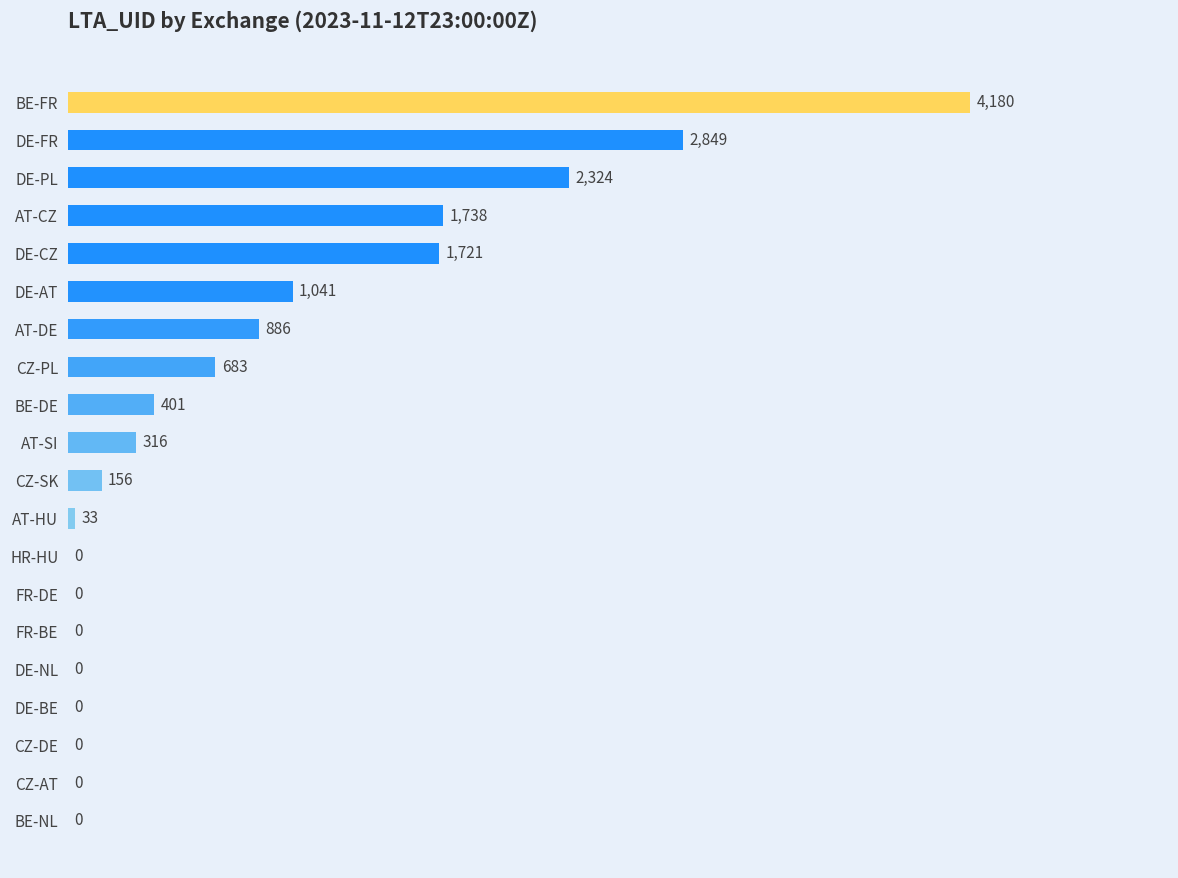

The value at DE-AT is 1041. True or false?

True